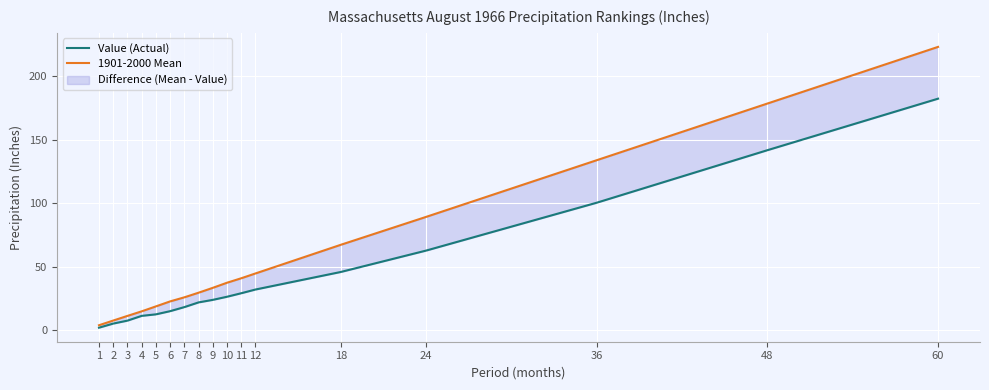

Is it true that 1901-2000 Mean equals 133.8 at 36?

True